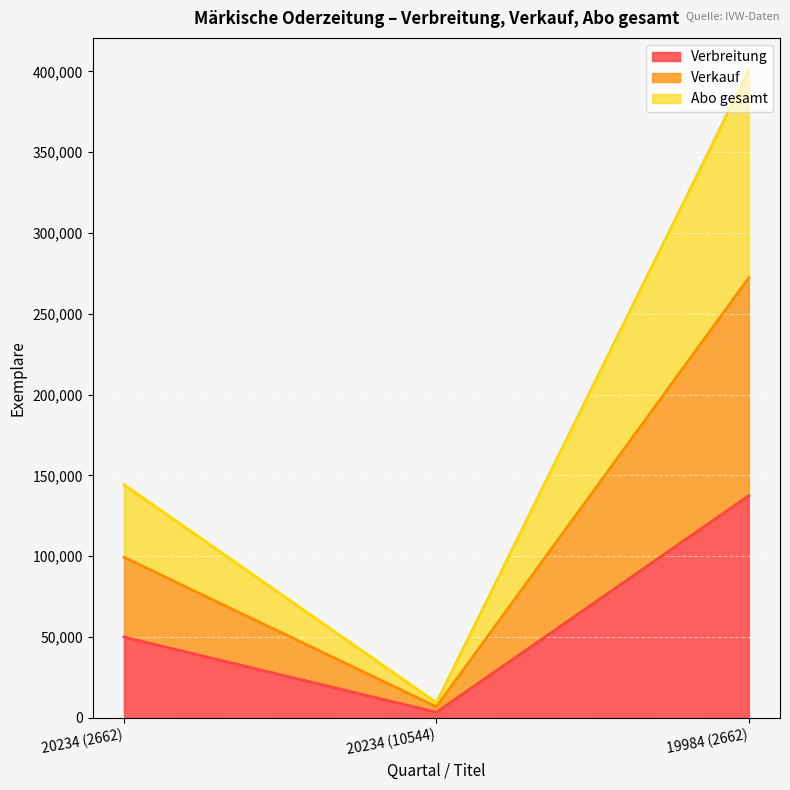

What is the difference between the highest and lowest values at 19984 (2662)?

263220